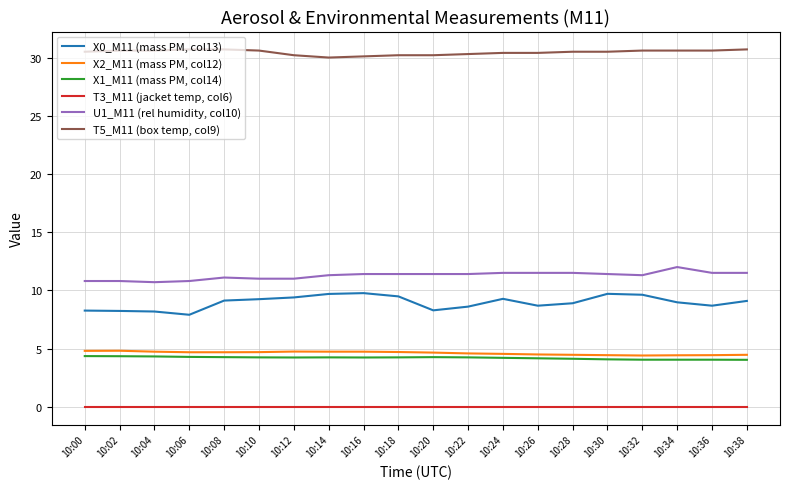

The X2_M11 (mass PM, col12) series shows 2.4 at 10:04. True or false?

False